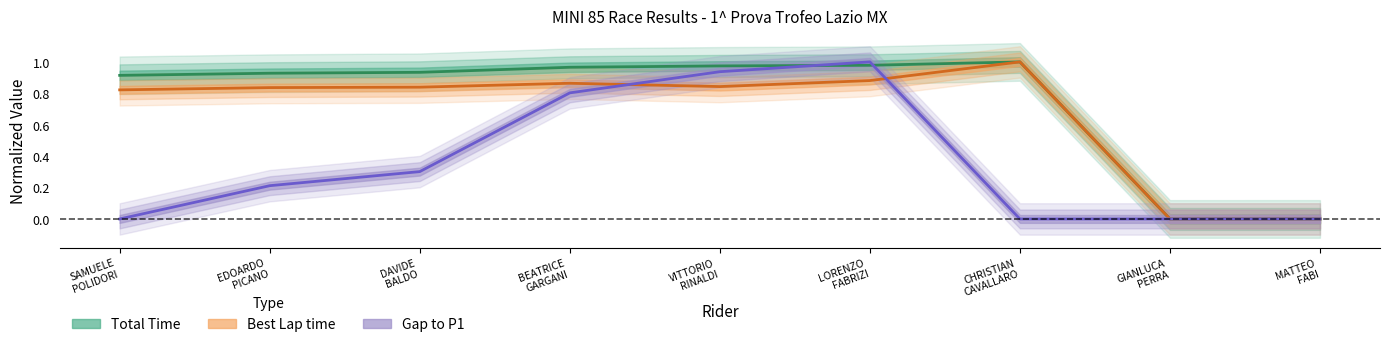

Which label corresponds to the smallest value in the chart?

GIANLUCA PERRA